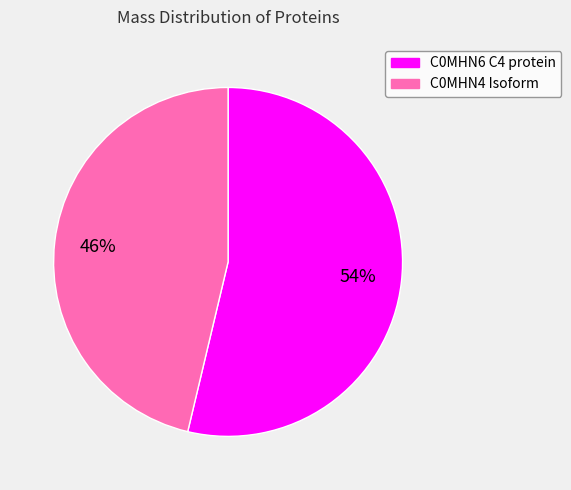

What is the ratio of the value at C0MHN6 C4 protein to the value at C0MHN4 Isoform?

1.2